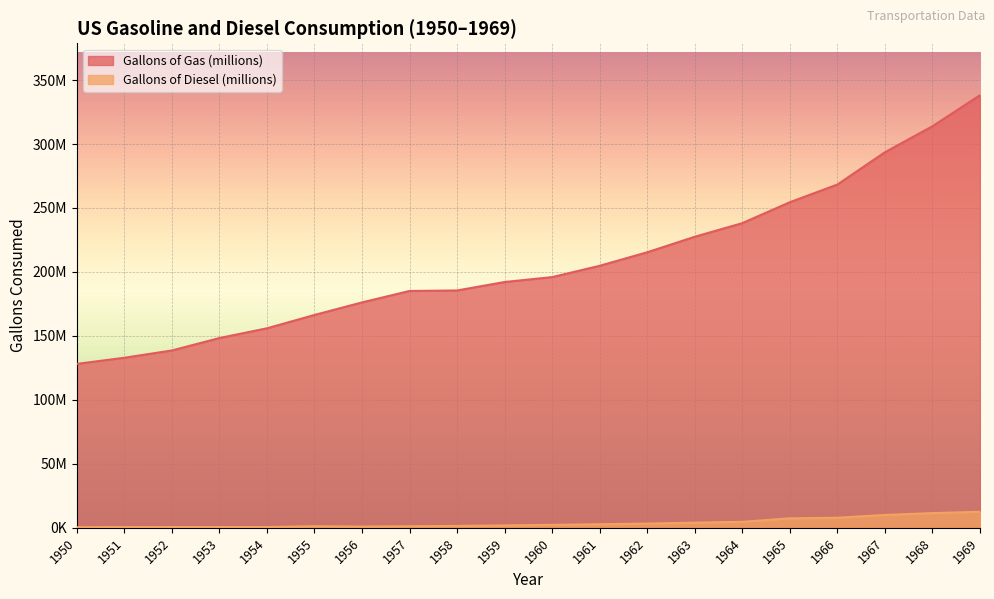

Rank the series at 1966 from lowest to highest value.

Gallons of Diesel (millions), Gallons of Gas (millions)